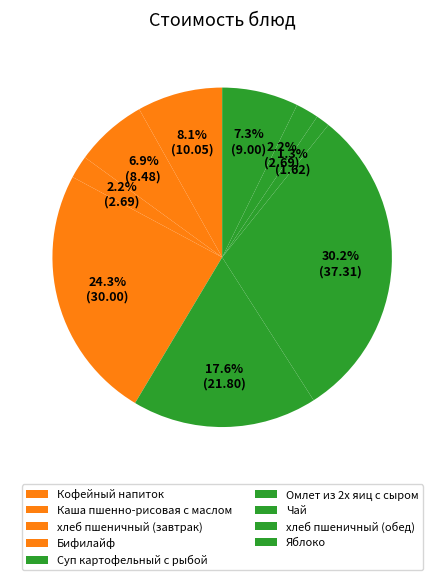

What percentage is the хлеб пшеничный (завтрак) slice, to the nearest percent?

2%